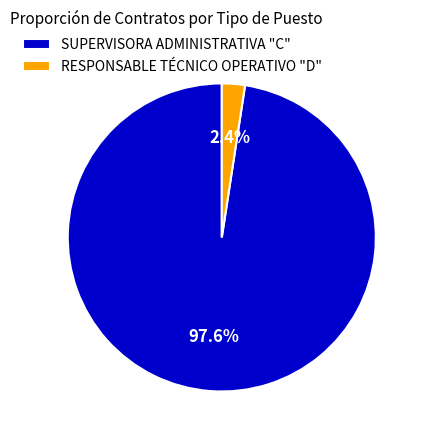

Count the number of slices in the pie.

2